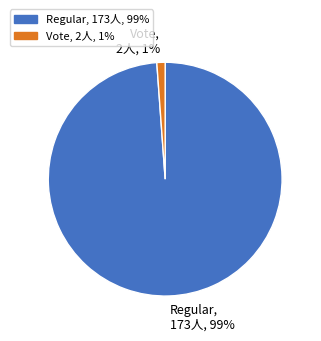

How many segments does this pie chart have?

2